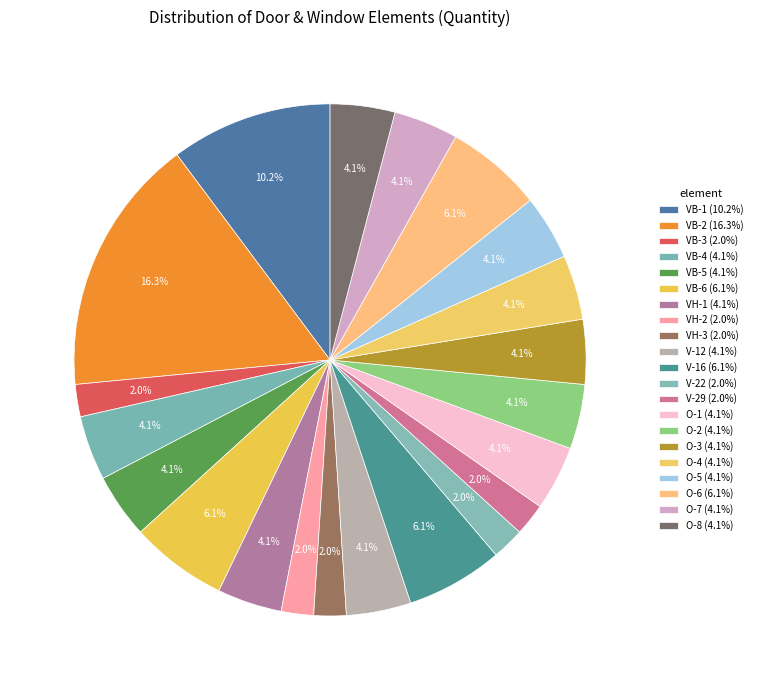

Which has a higher value, VB-2 or O-7?

VB-2